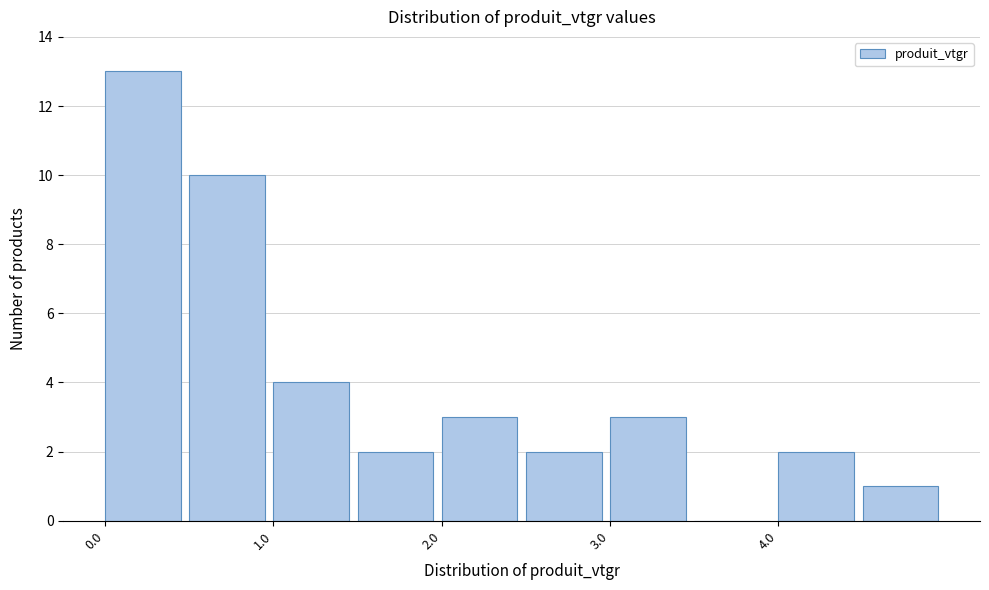

Which range on the x-axis has the tallest bar?

0.0 to 0.5